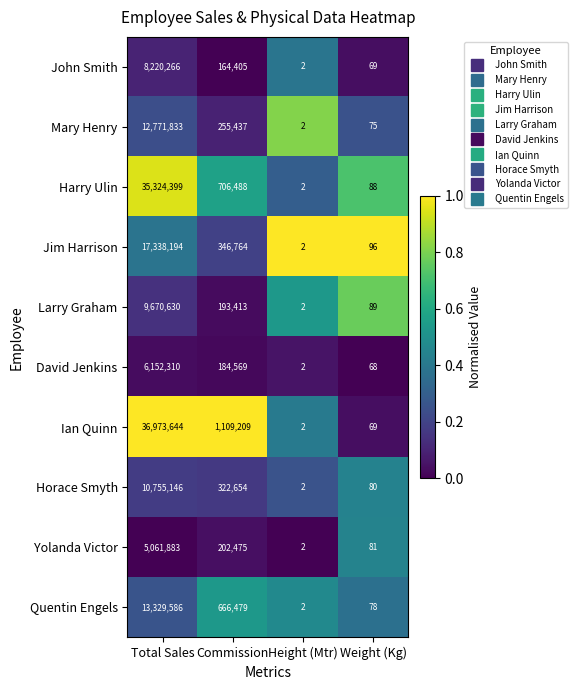

At which label is Ian Quinn closest to 18486823?

Commission